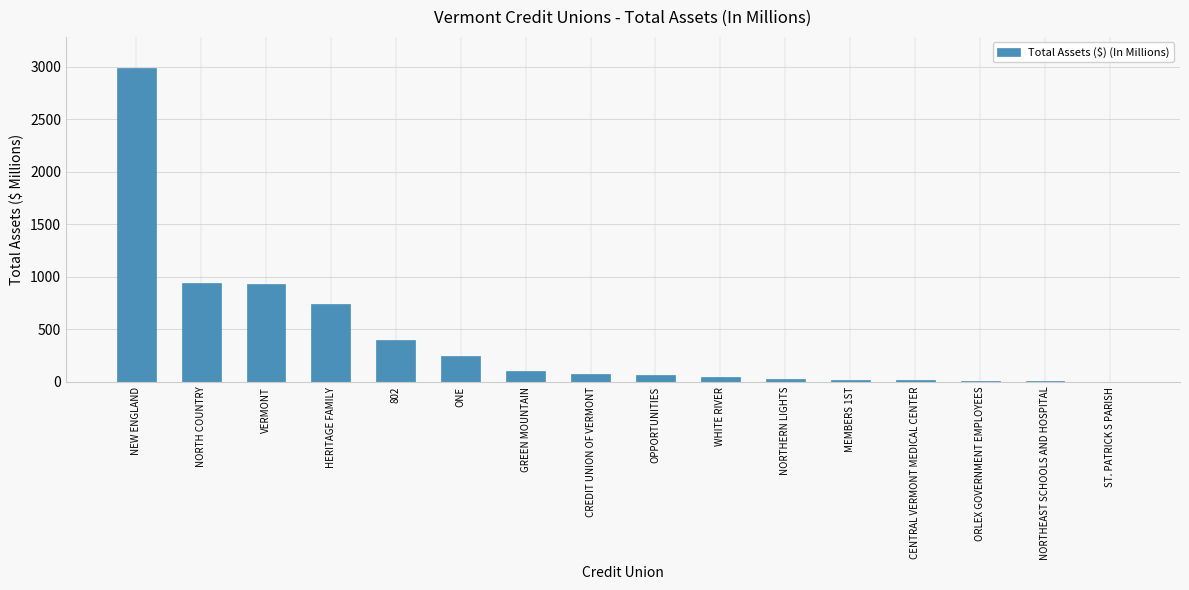

What is the maximum value shown in the chart?

2987.5